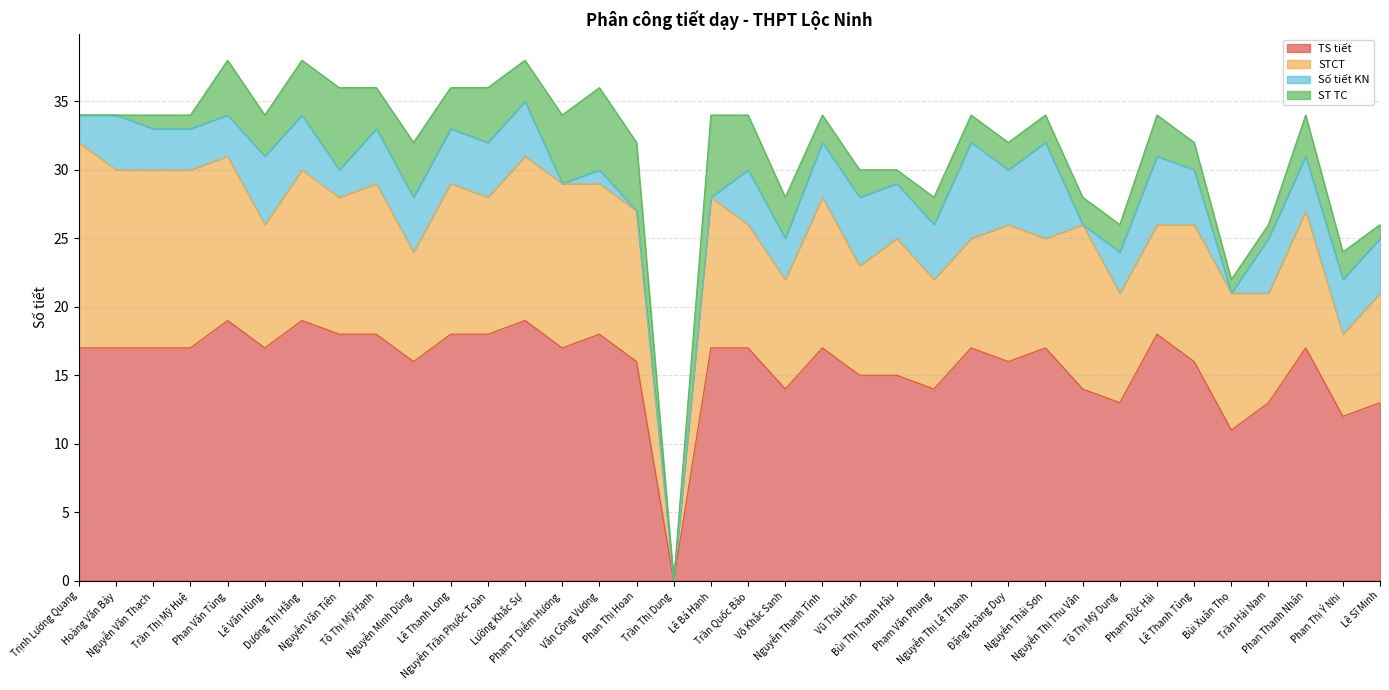

How many distinct data groups are displayed?

4